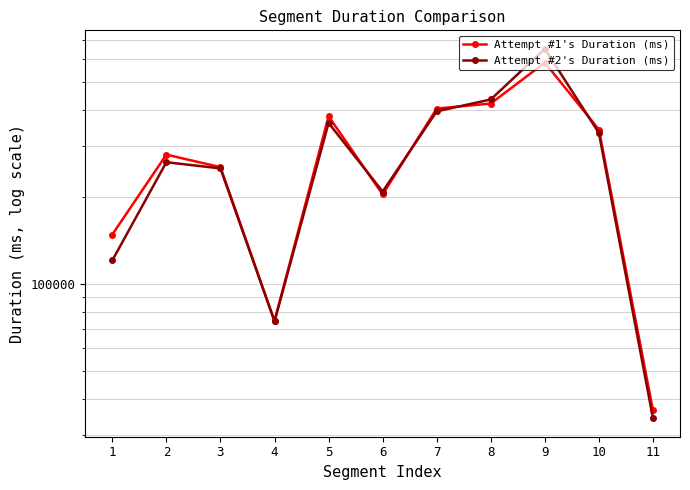

How many interior local peaks does the Attempt #2's Duration (ms) series have?

3